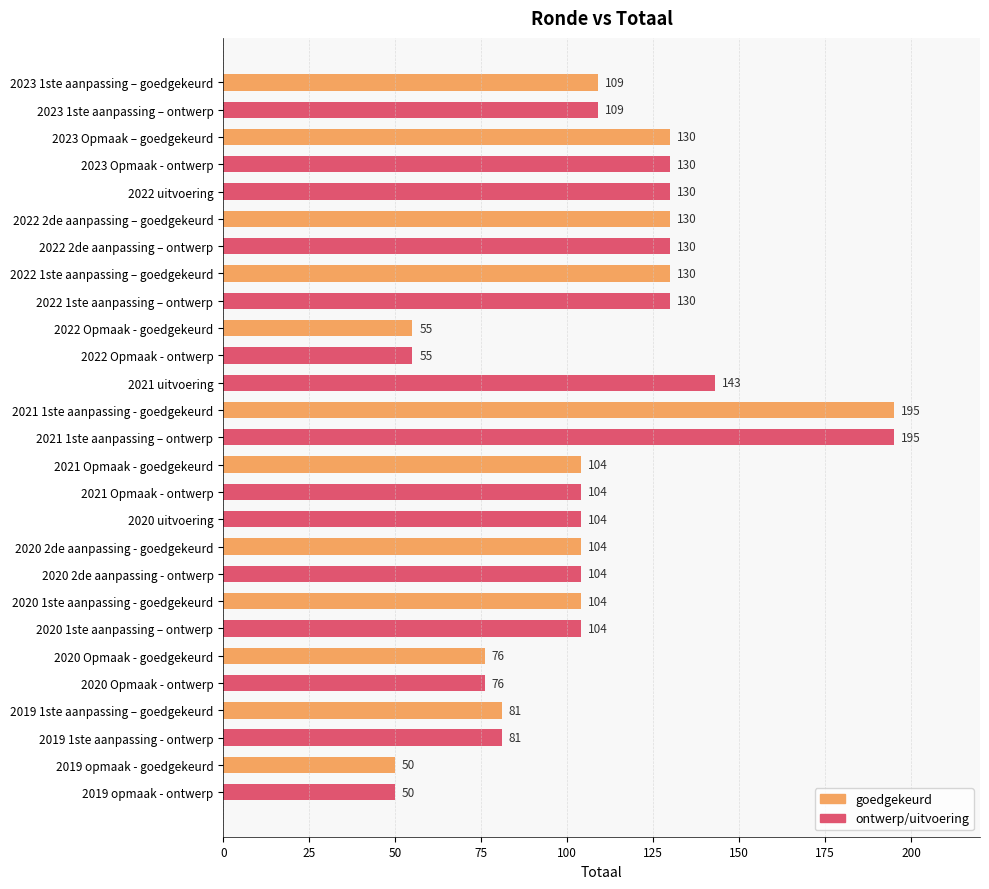

What is the smallest value displayed?

50